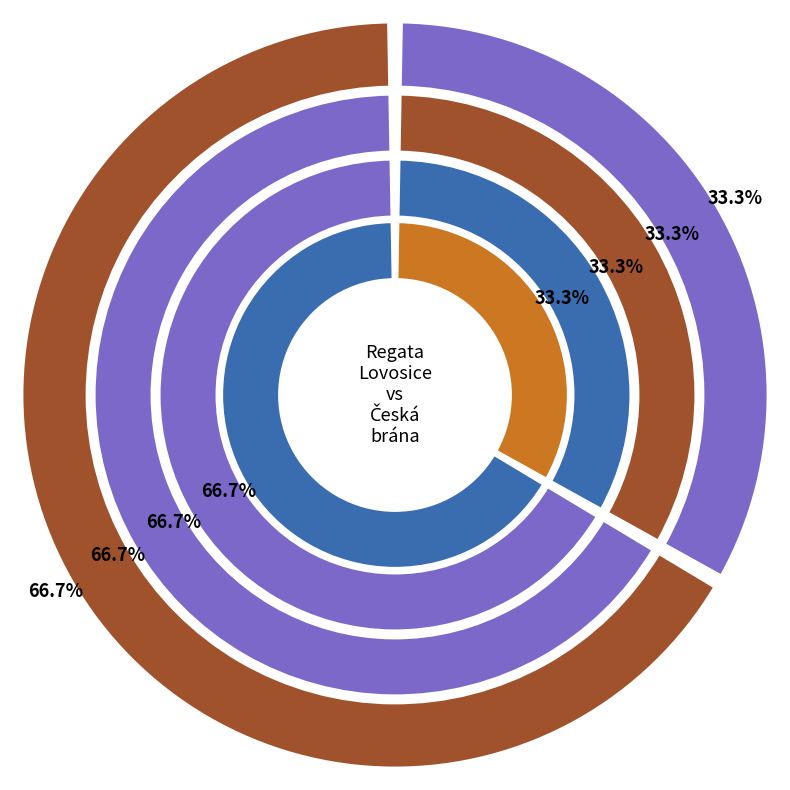

To the nearest percent, what is the average slice percentage?

50%